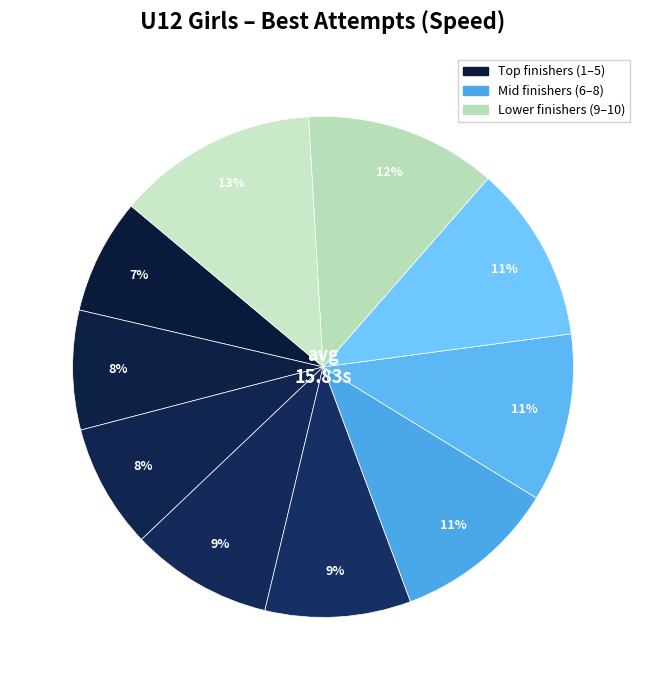

How many slices are in this pie chart?

10